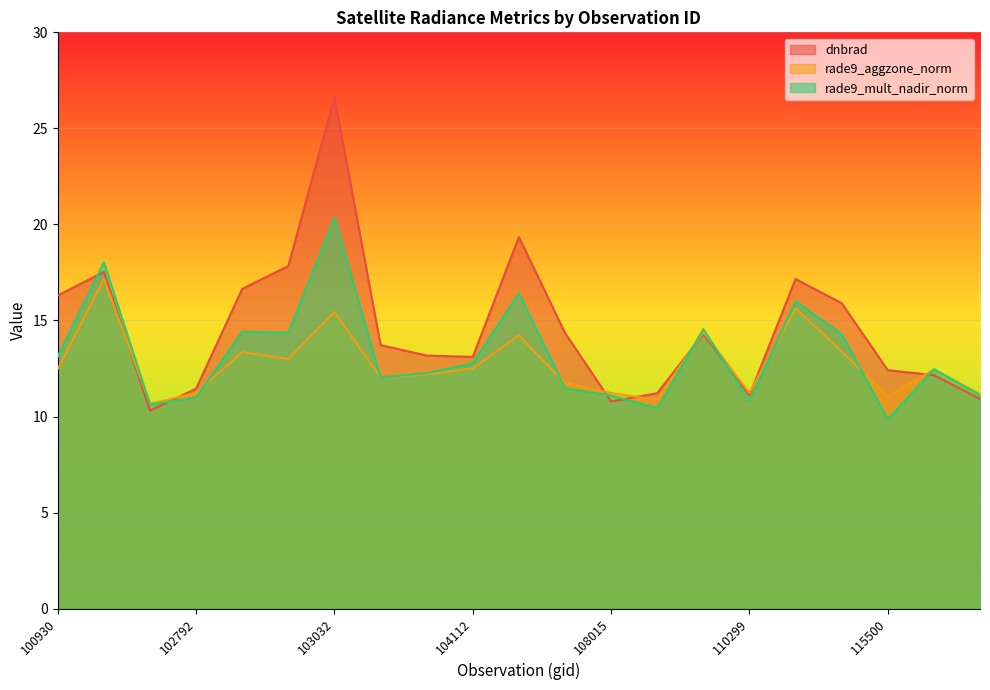

Reading left to right, extract all data points from this chart.

dnbrad: 16.3	17.5	10.3	11.4	16.6	17.8	26.6	13.7	13.2	13.1	19.3	14.4	10.8	11.2	14.3	11.1	17.2	15.9	12.4	12.2	10.9
rade9_aggzone_norm: 12.5	17.2	10.7	11.2	13.4	13.0	15.4	12.0	12.2	12.5	14.2	11.8	11.2	10.9	14.4	11.2	15.6	13.4	11.1	12.4	11.2
rade9_mult_nadir_norm: 13.1	18.0	10.6	11.0	14.4	14.4	20.3	12.0	12.3	12.8	16.4	11.5	11.1	10.4	14.5	10.8	16.0	14.3	9.9	12.5	11.1